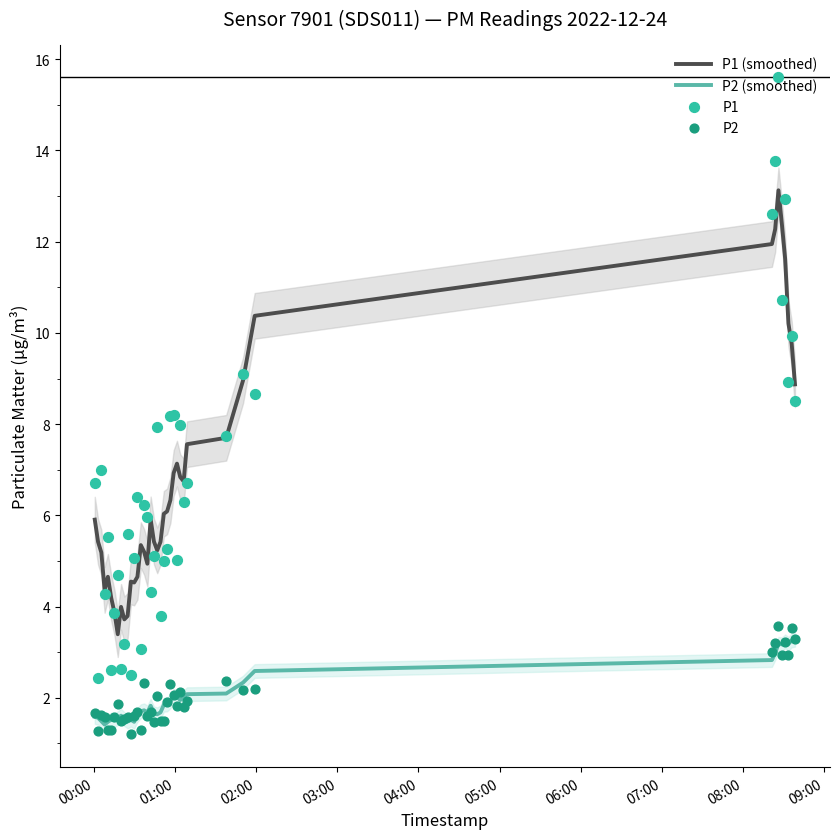

Which series contains the highest Y value?

P1